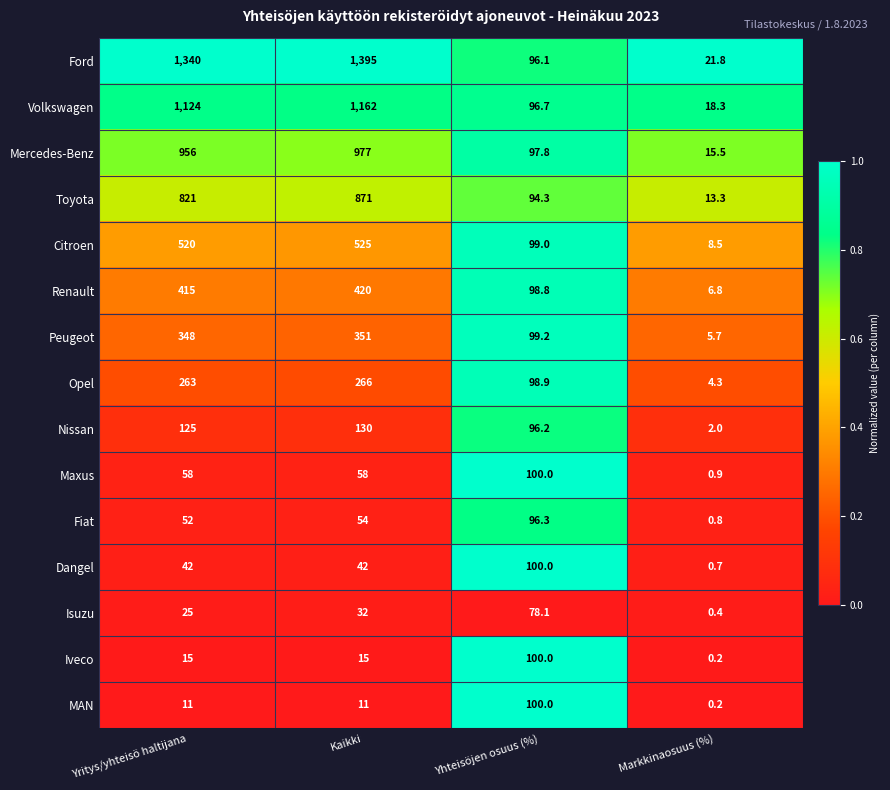

Which label corresponds to the largest value in the chart?

Kaikki